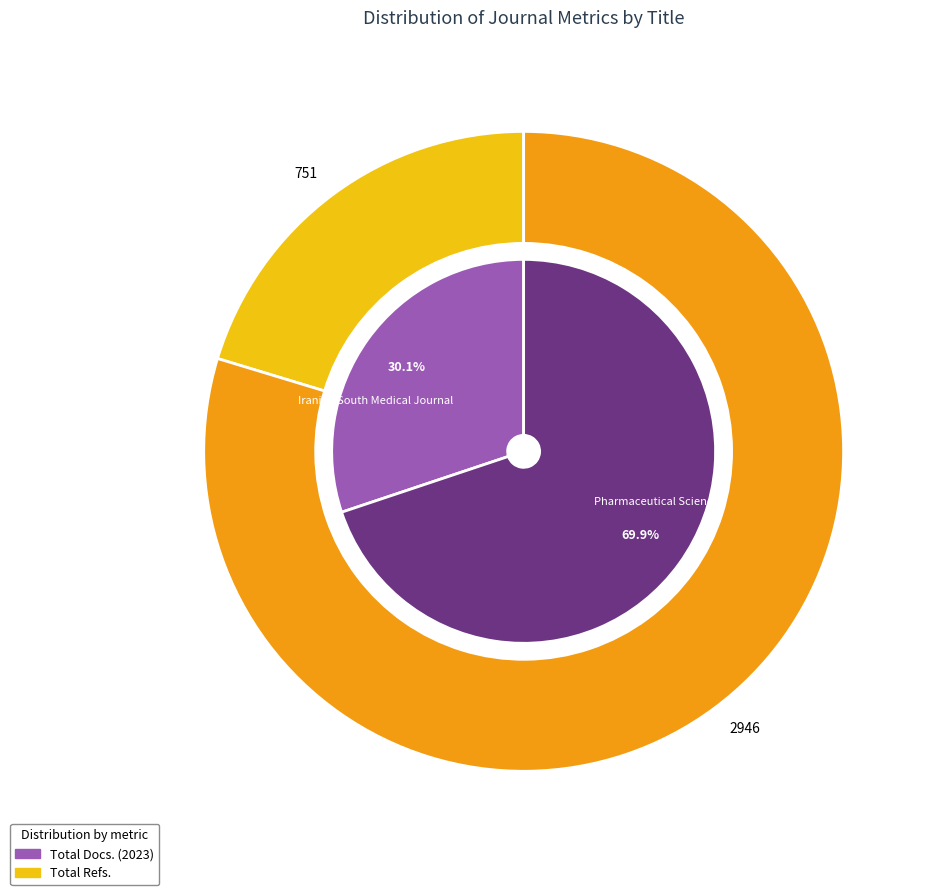

What is the largest slice in the pie chart?

Pharmaceutical Sciences